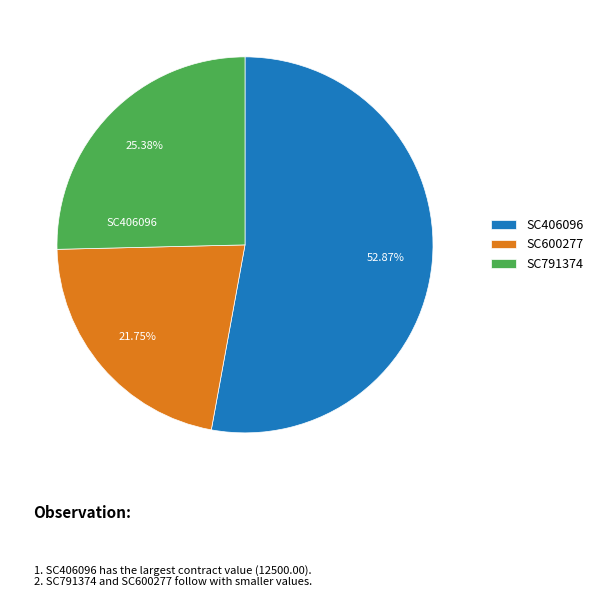

What is the ratio of the value at SC791374 to the value at SC406096?

0.5